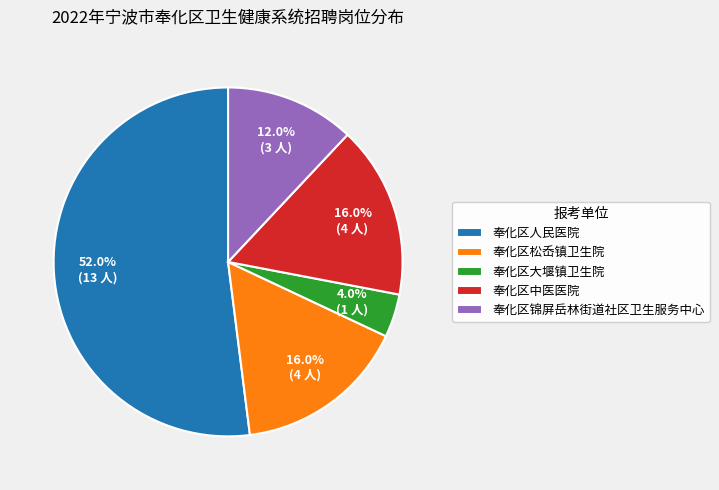

Between 奉化区松岙镇卫生院 and 奉化区锦屏岳林街道社区卫生服务中心, which is larger?

奉化区松岙镇卫生院